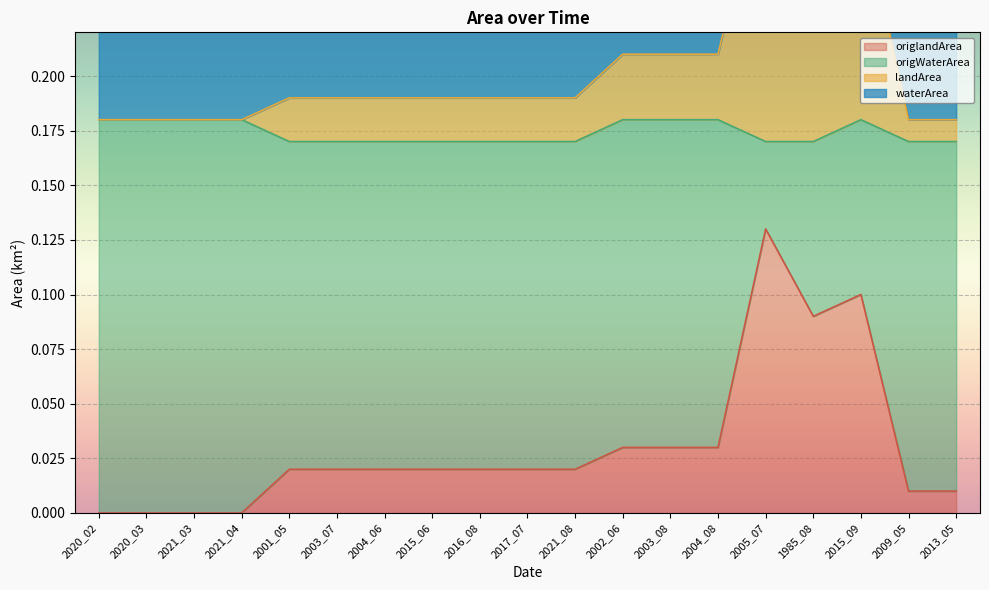

What is the difference between the highest and lowest values at 2015_06?

0.2